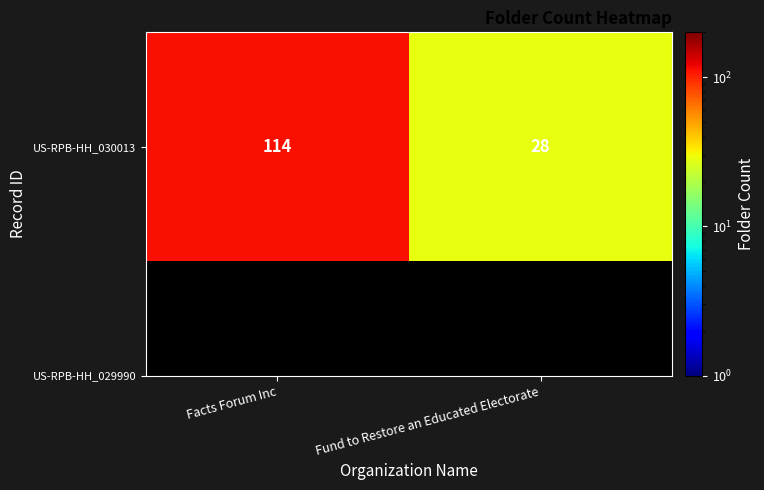

What is the sum of all values?

142